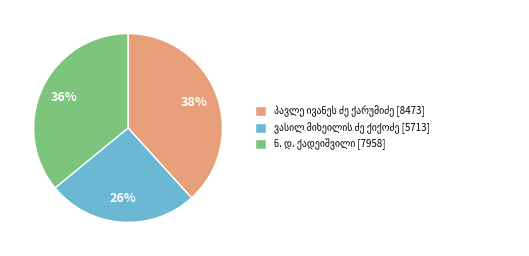

Is there a majority slice in this chart?

No